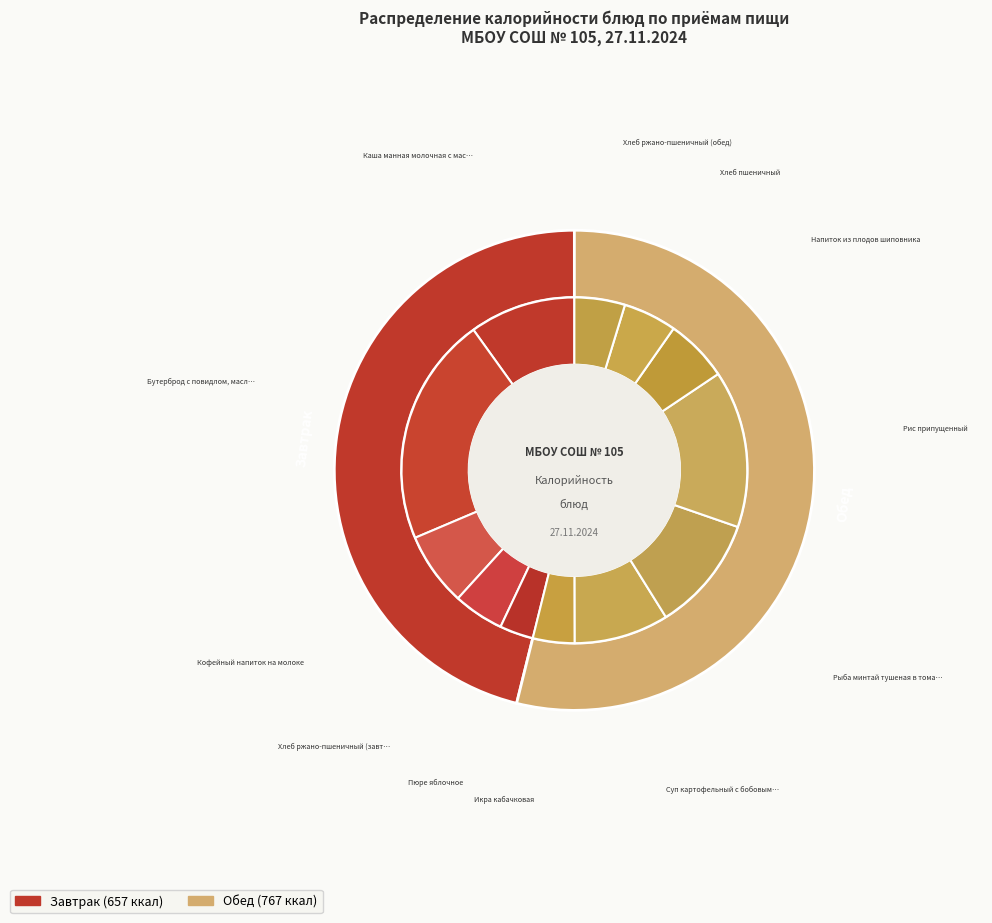

Which category has the biggest portion of the pie?

Бутерброд с повидлом, маслом, на булочке